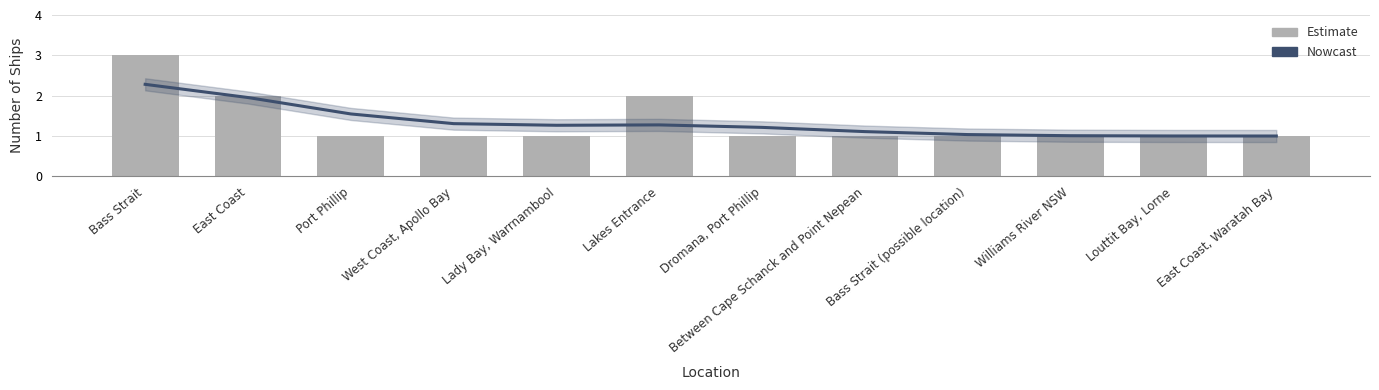

What is the highest value of the Nowcast series?

2.3